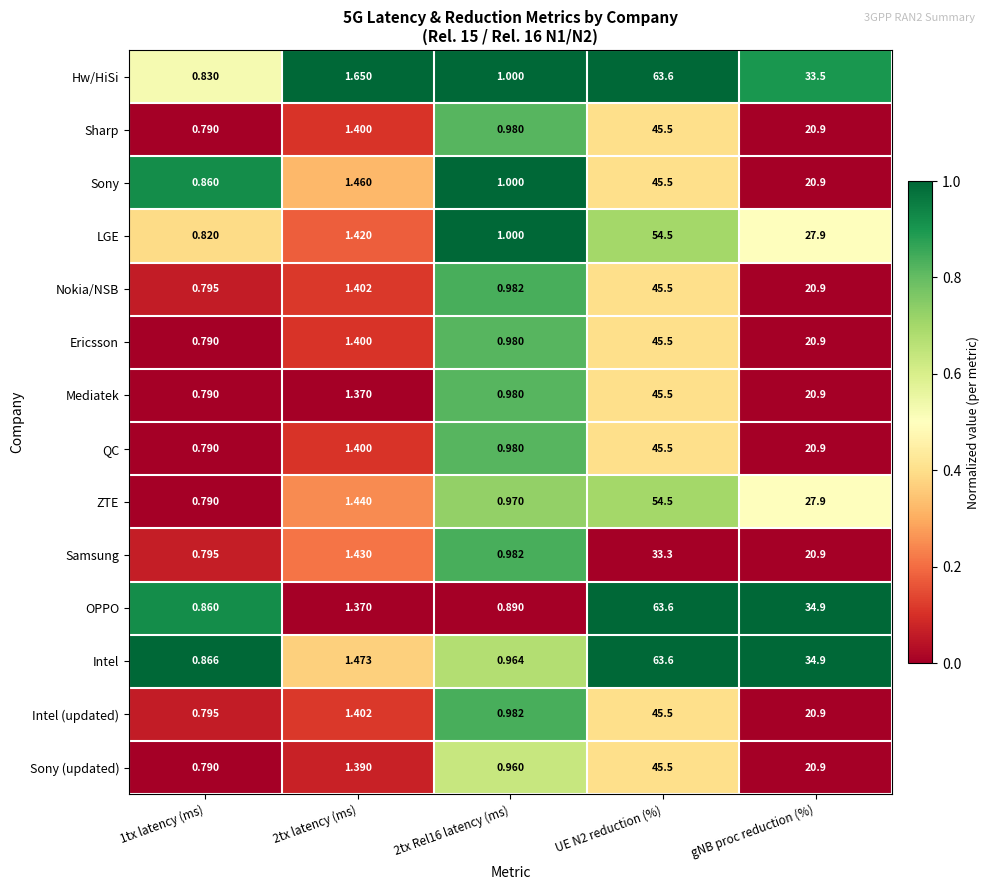

Which series has the largest total across all categories?

Intel